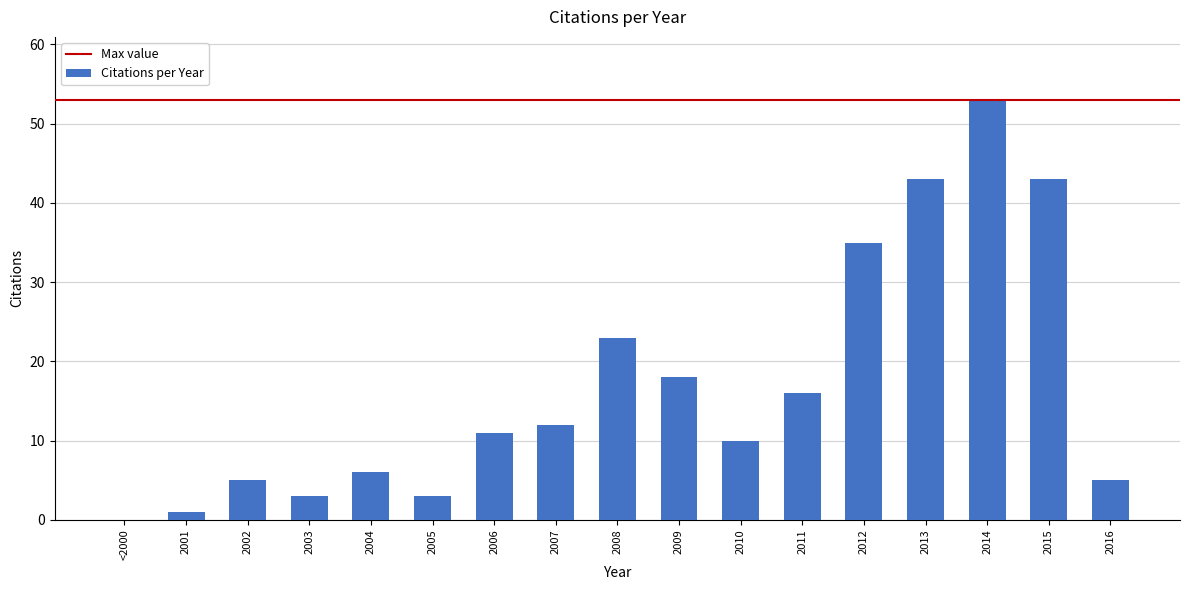

Reading left to right, transcribe all the data shown in this chart.

<2000=0	2001=1	2002=5	2003=3	2004=6	2005=3	2006=11	2007=12	2008=23	2009=18	2010=10	2011=16	2012=35	2013=43	2014=53	2015=43	2016=5